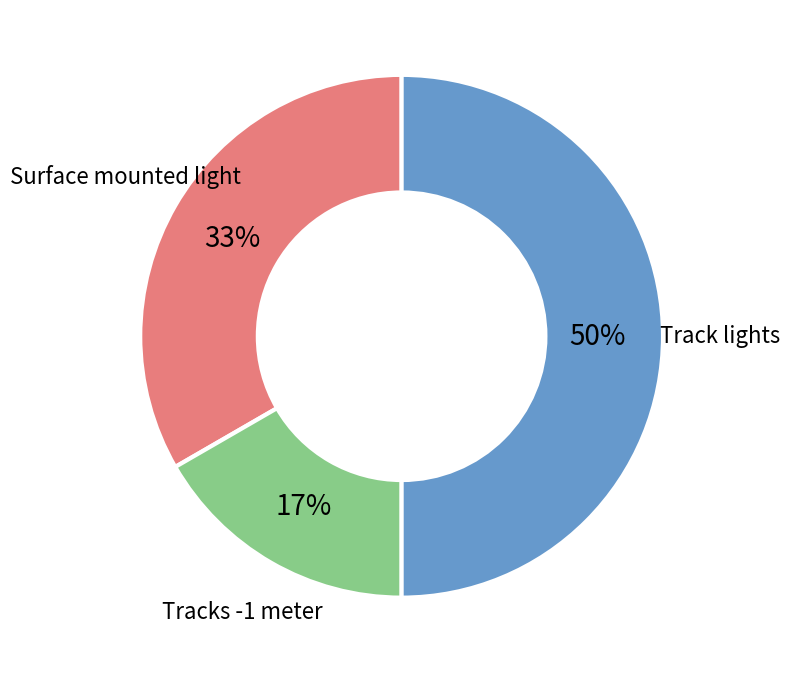

To the nearest percent, what is the difference between the largest and smallest slice percentages?

33%